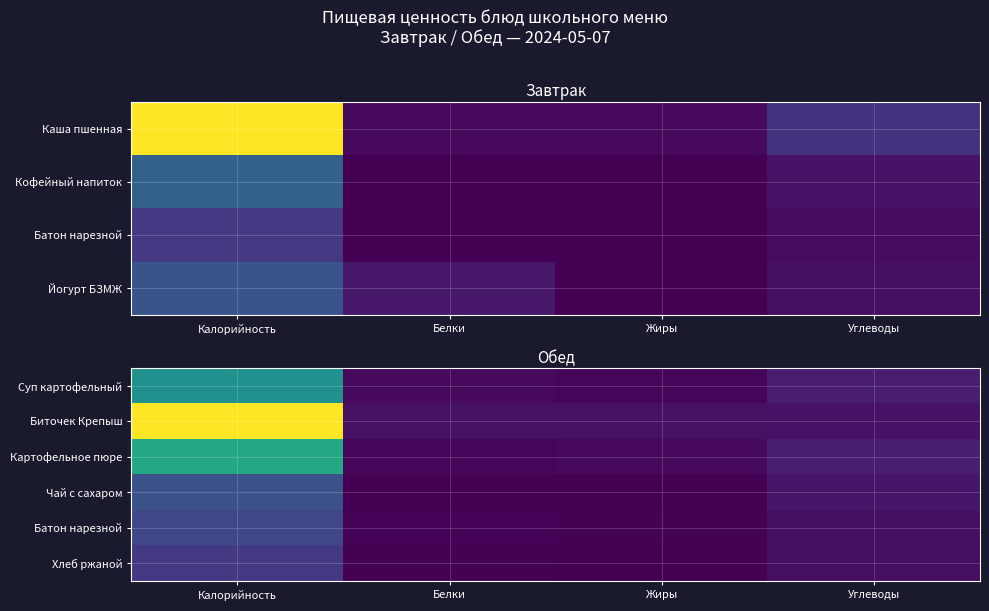

At which category is the sum across all series the highest?

Калорийность